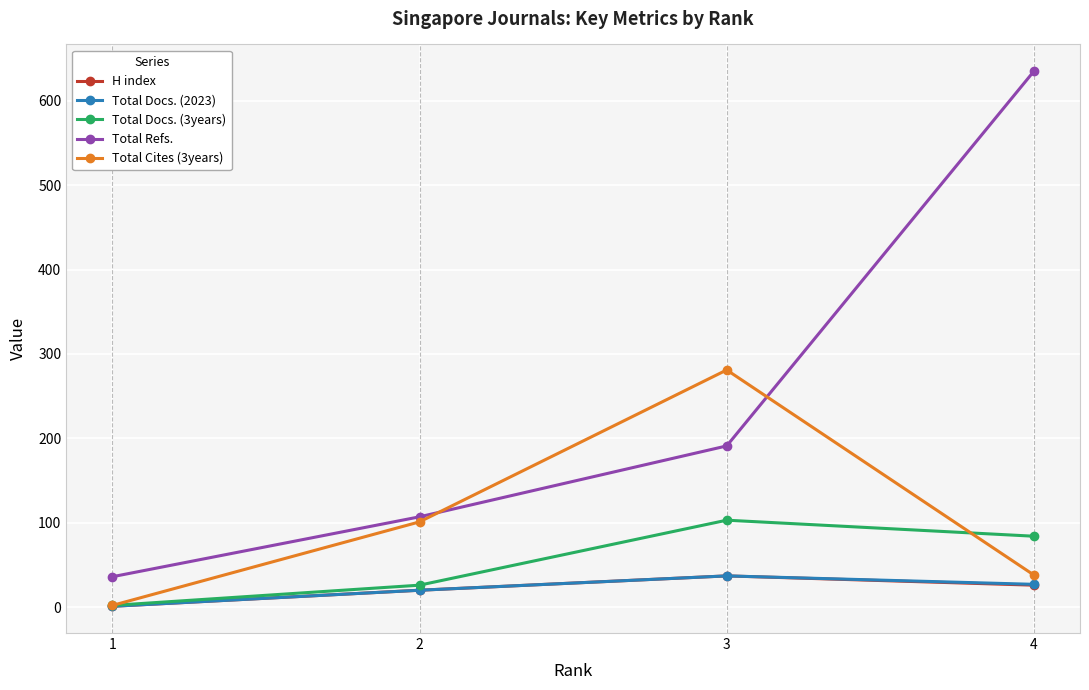

Reading left to right, extract all data points from this chart.

H index: 1=1	2=20	3=37	4=26
Total Docs. (2023): 1=1	2=20	3=37	4=27
Total Docs. (3years): 1=2	2=26	3=103	4=84
Total Refs.: 1=36	2=107	3=191	4=635
Total Cites (3years): 1=2	2=101	3=281	4=38